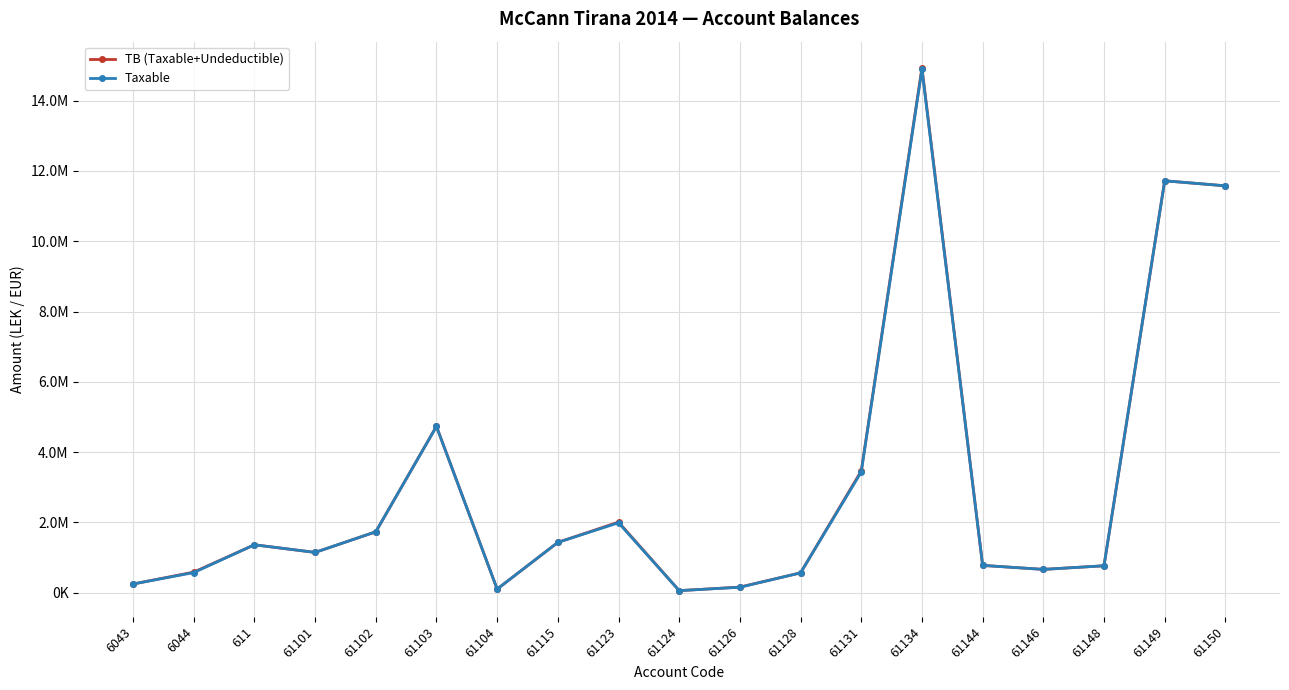

True or false: TB (Taxable+Undeductible) and Taxable intersect in this chart.

False